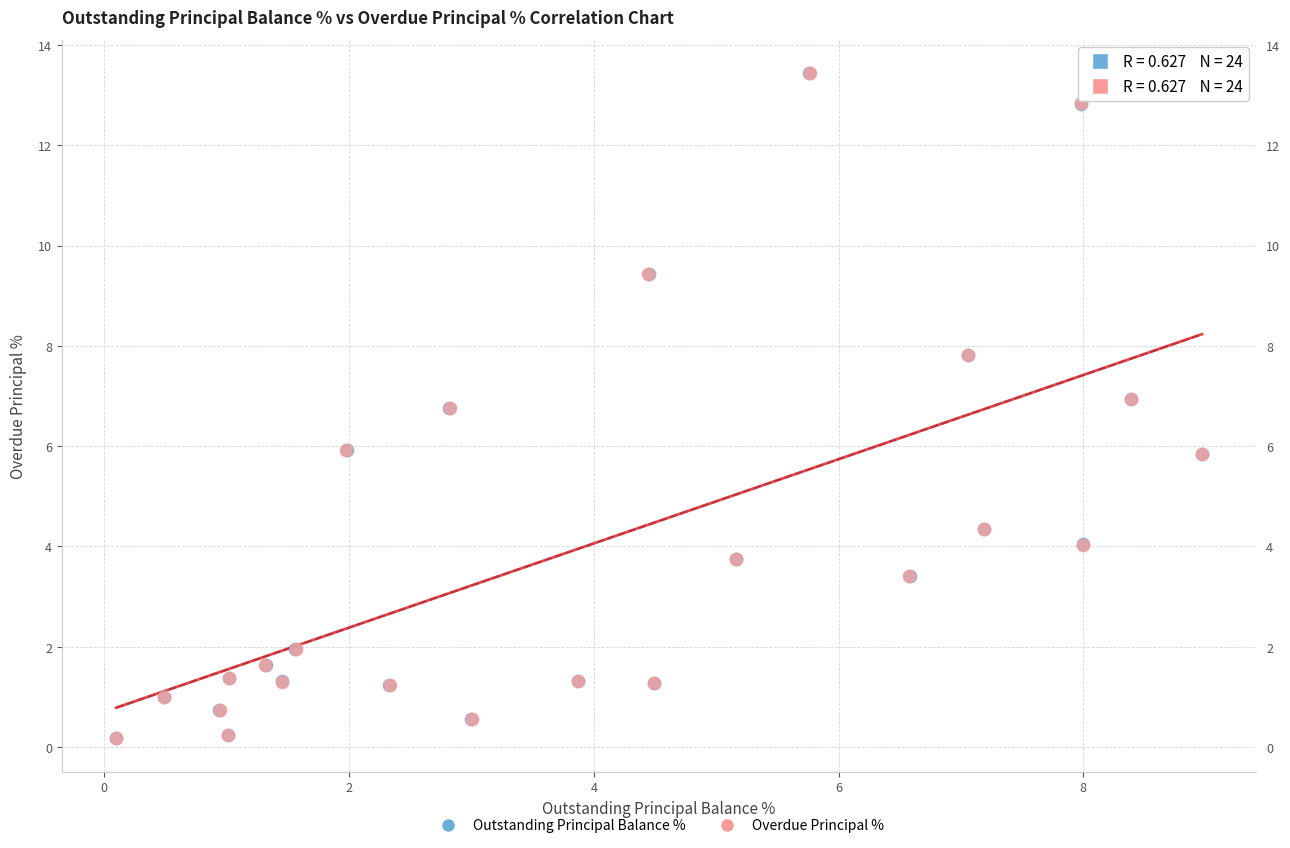

Which series has the largest Y range (max minus min)?

Outstanding Principal Balance %